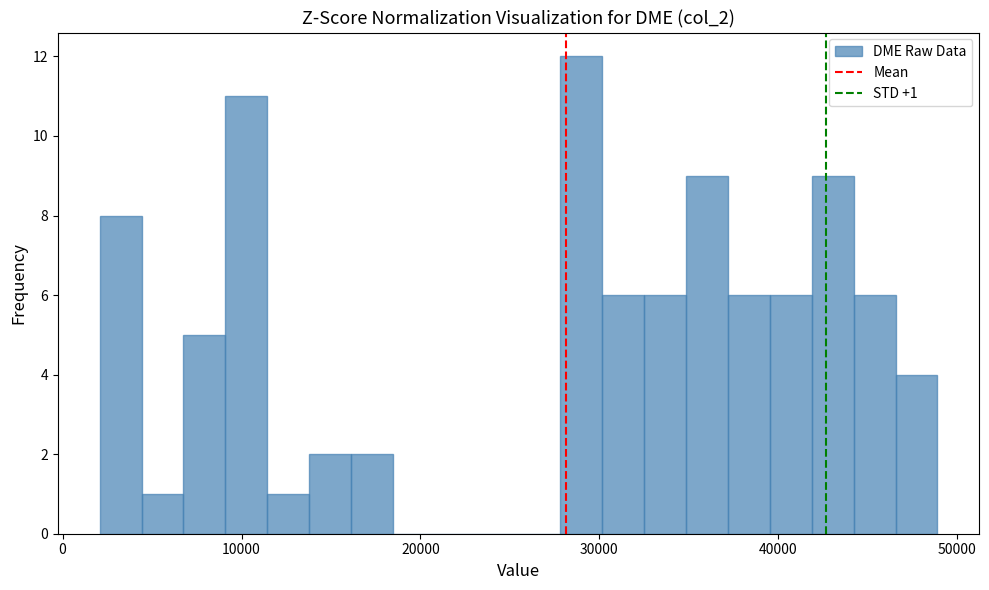

Read against the x-axis, roughly where is the centre of the tallest bar?

29000